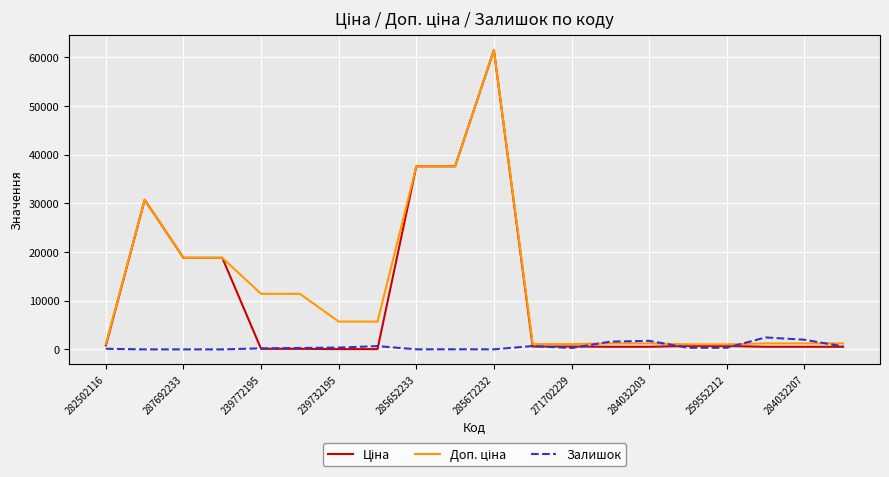

Does the chart have visible grid lines?

Yes